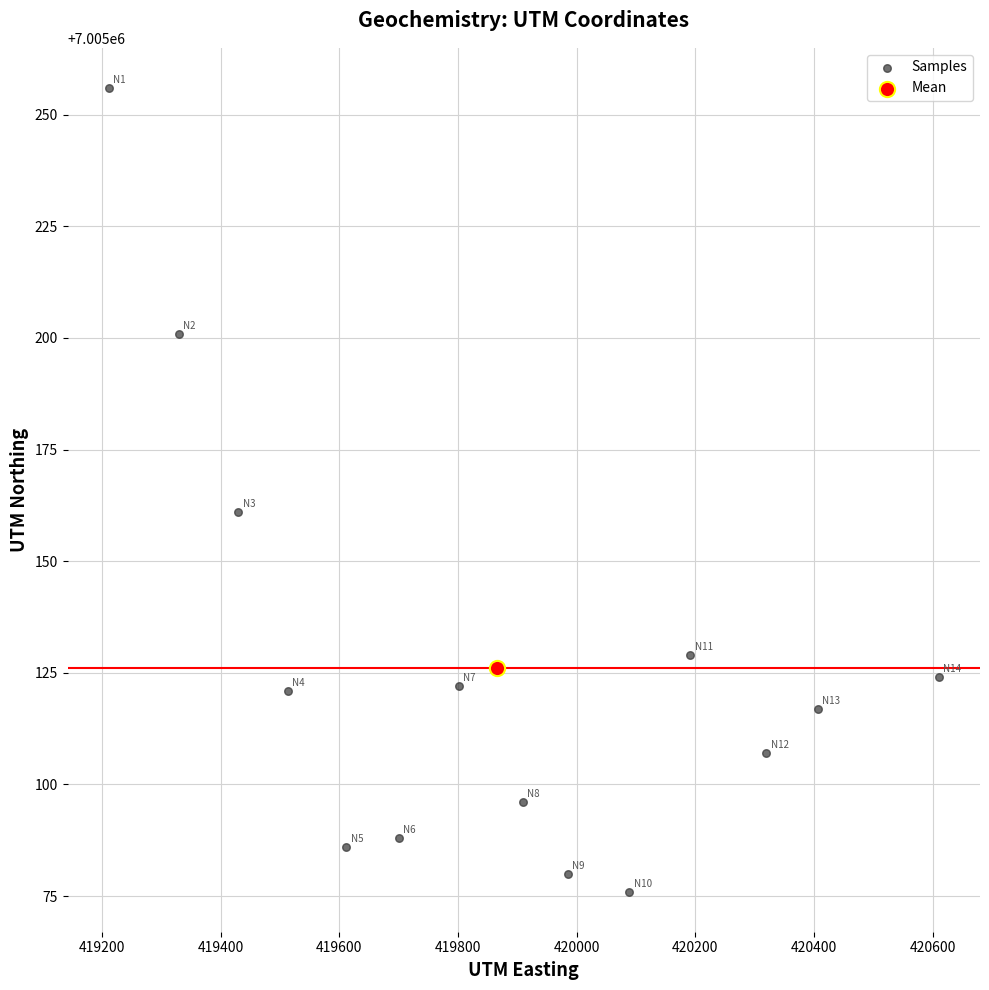

What are all the series names shown in the legend?

Samples, Mean